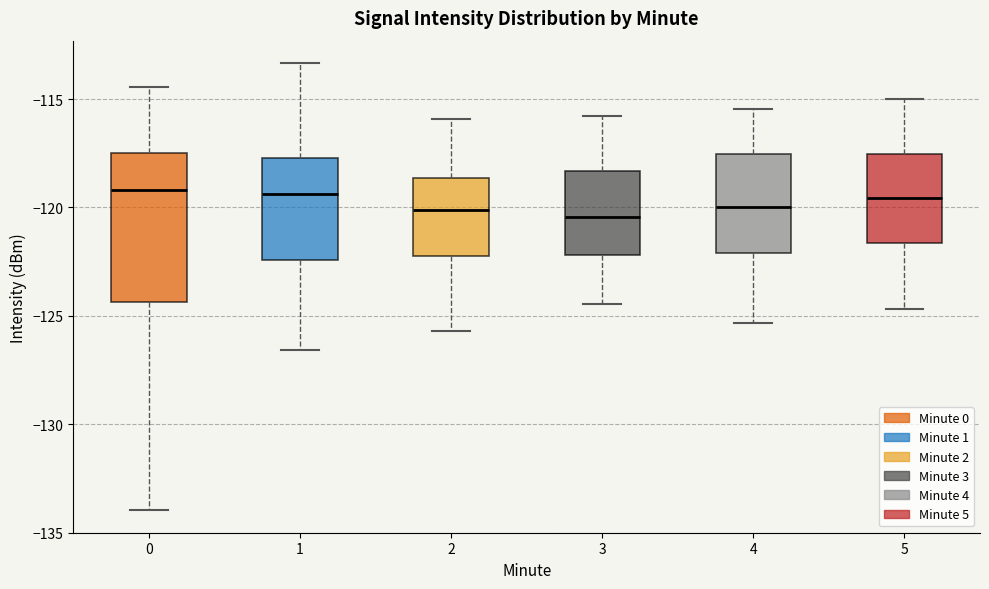

Reading left to right, transcribe this box plot: for each box, give where its median line is, the range the box spans, and where its two whiskers end, as read against the y-axis. The values are not printed on the chart, so give them approximately, as read against the axis.

0: median -119.0, box -124.5 to -117.5, whiskers -134.0 to -114.5
1: median -119.5, box -122.5 to -117.5, whiskers -126.5 to -113.5
2: median -120.0, box -122.5 to -118.5, whiskers -125.5 to -116.0
3: median -120.5, box -122.0 to -118.5, whiskers -124.5 to -116.0
4: median -120.0, box -122.0 to -117.5, whiskers -125.5 to -115.5
5: median -119.5, box -121.5 to -117.5, whiskers -124.5 to -115.0